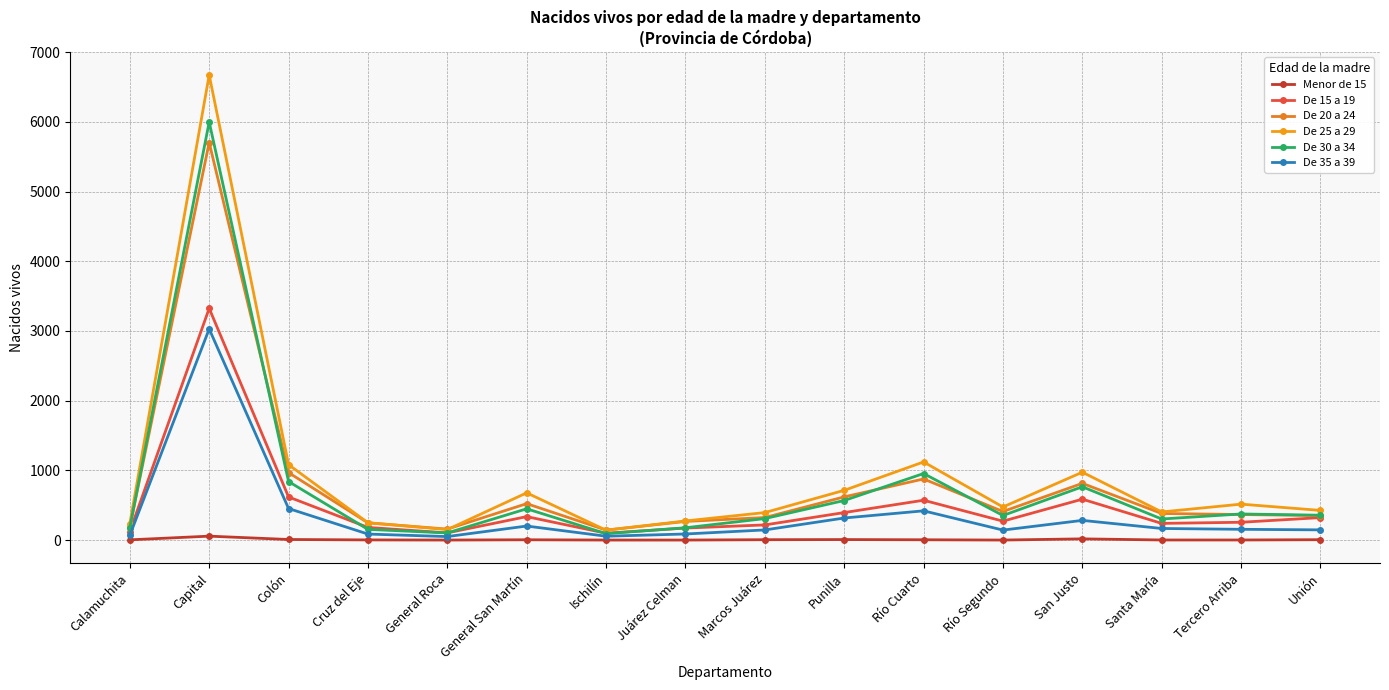

How many categories are shown in the chart?

16